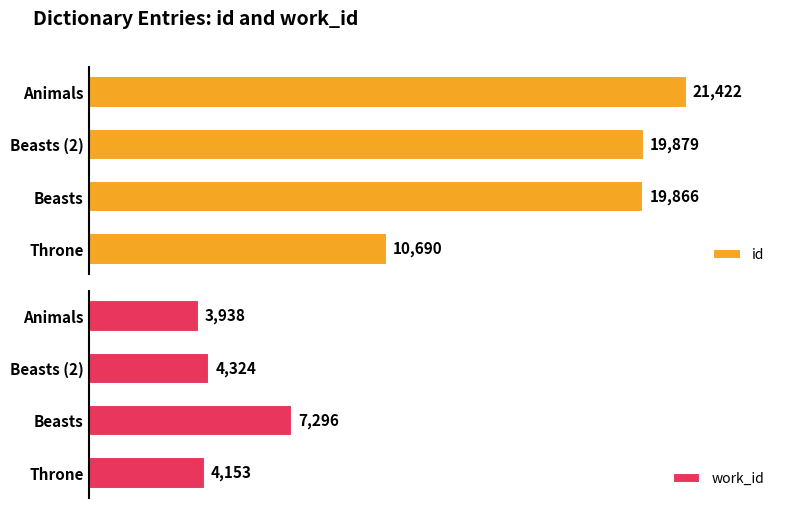

At Throne, list the series in order from smallest to largest.

work_id, id